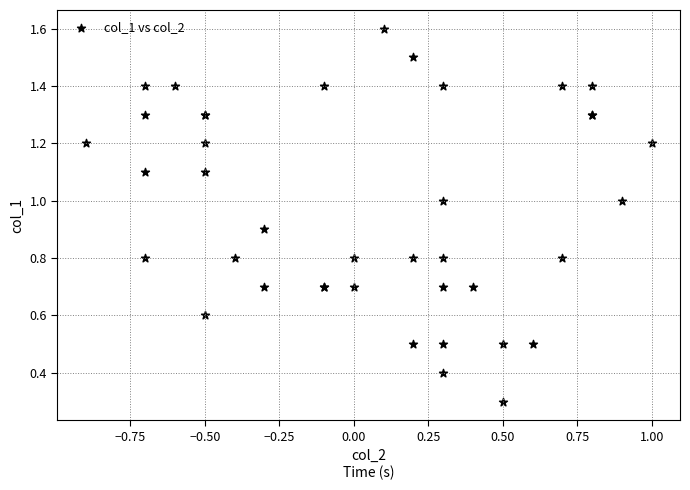

What Y value in the scatter plot is closest to 0?

0.3